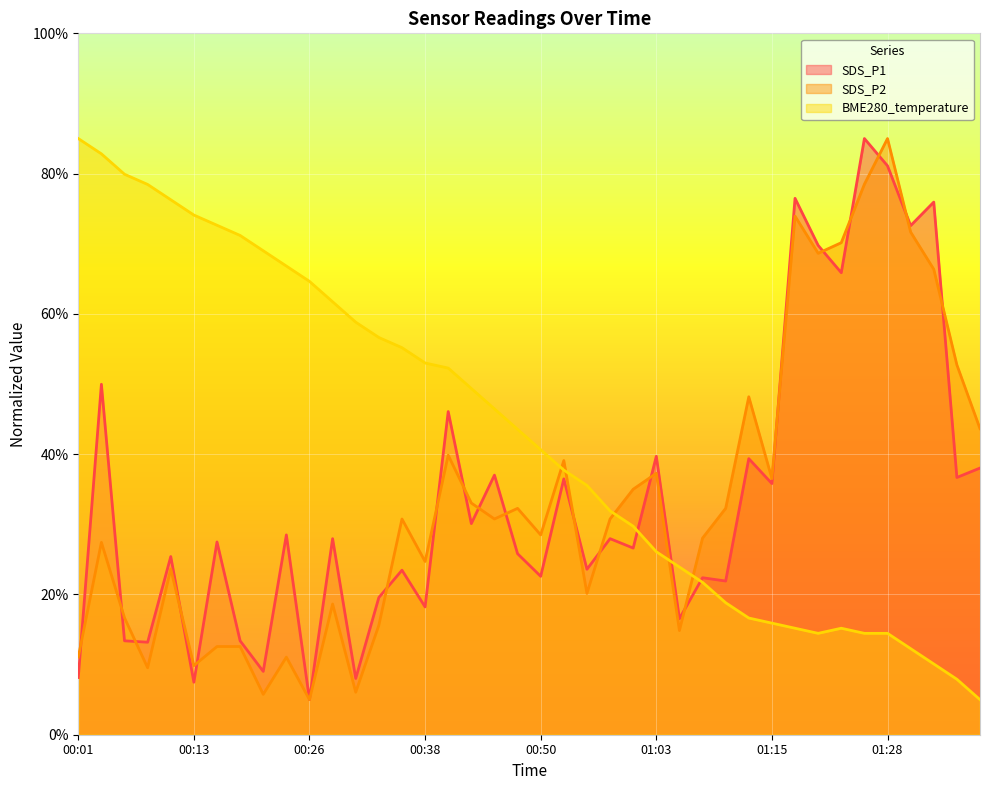

True or false: BME280_temperature and SDS_P1 cross at least once.

True